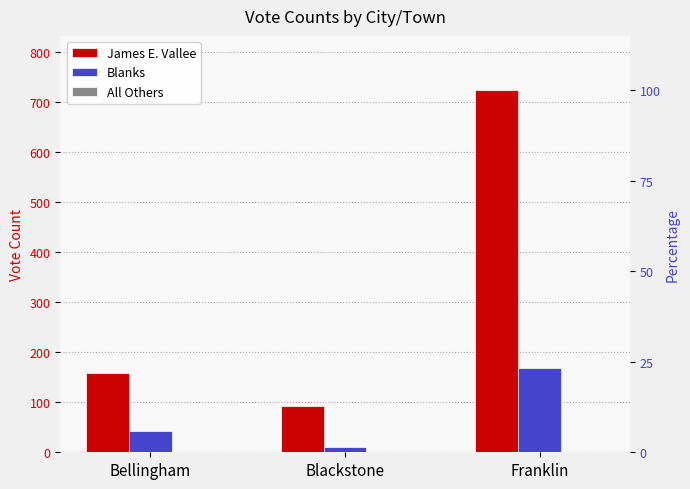

The value of James E. Vallee at Franklin is 168. True or false?

False